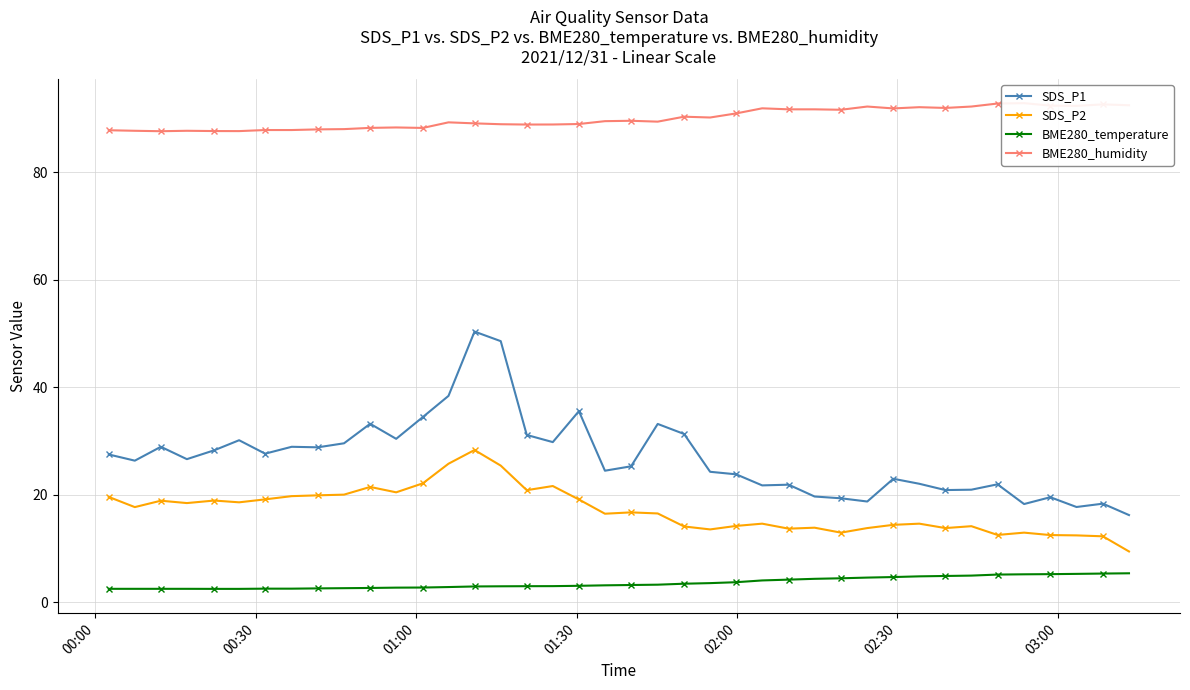

How many values in the BME280_temperature series are below 3?

15